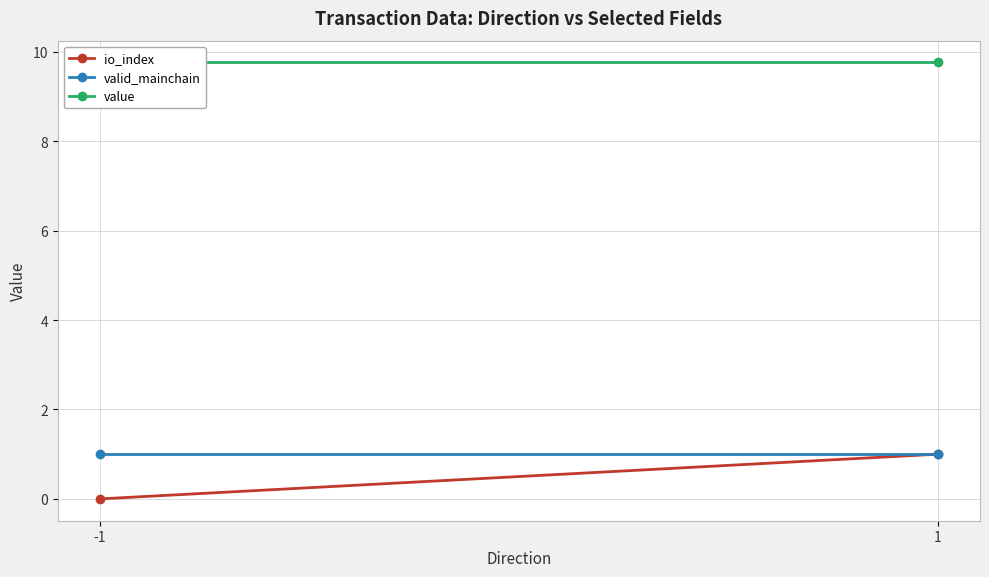

What are all the series names shown in the legend?

io_index, valid_mainchain, value